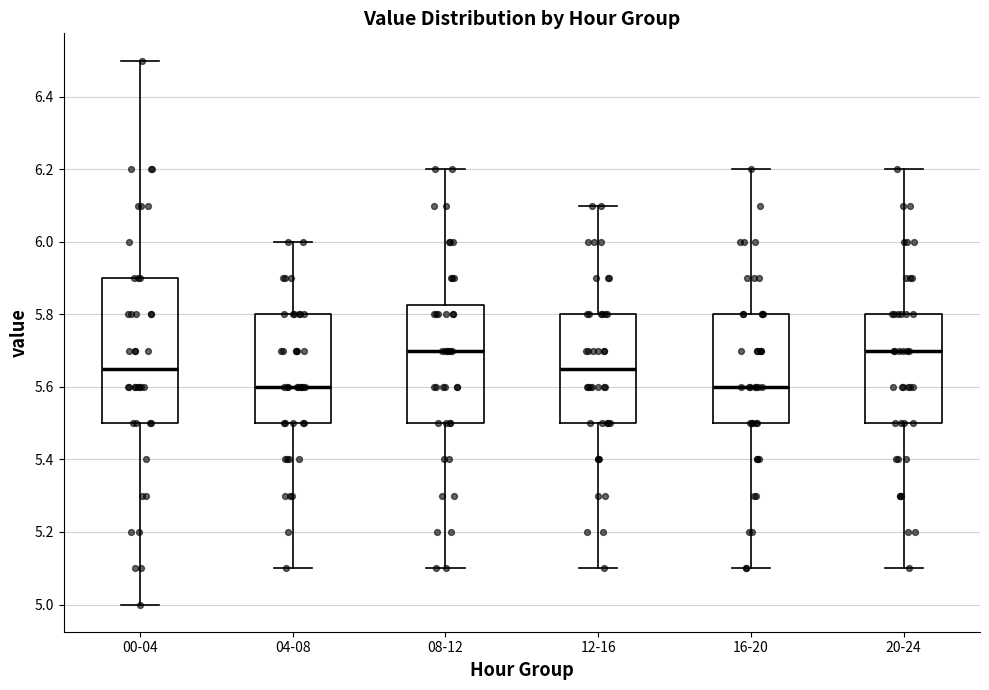

Reading left to right, transcribe this box plot: for each box, give where its median line is, the range the box spans, and where its two whiskers end, as read against the y-axis. The values are not printed on the chart, so give them approximately, as read against the axis.

00-04: median 5.66, box 5.50 to 5.90, whiskers 5.00 to 6.50
04-08: median 5.60, box 5.50 to 5.80, whiskers 5.10 to 6.00
08-12: median 5.70, box 5.50 to 5.82, whiskers 5.10 to 6.20
12-16: median 5.66, box 5.50 to 5.80, whiskers 5.10 to 6.10
16-20: median 5.60, box 5.50 to 5.80, whiskers 5.10 to 6.20
20-24: median 5.70, box 5.50 to 5.80, whiskers 5.10 to 6.20